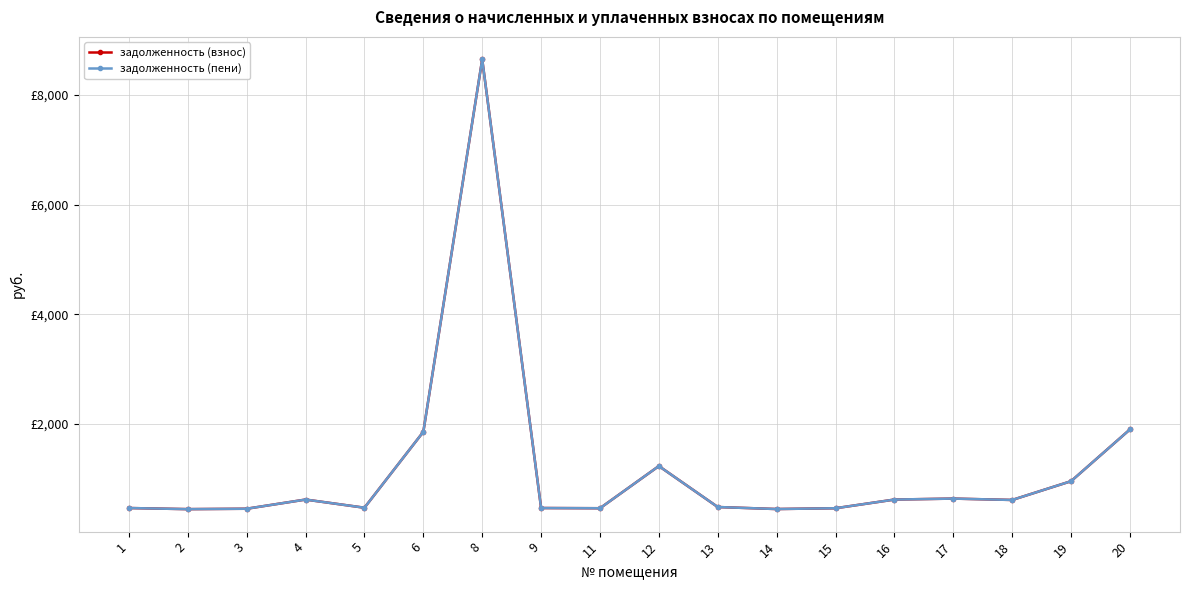

At which category does задолженность (пени) reach its first local peak?

4